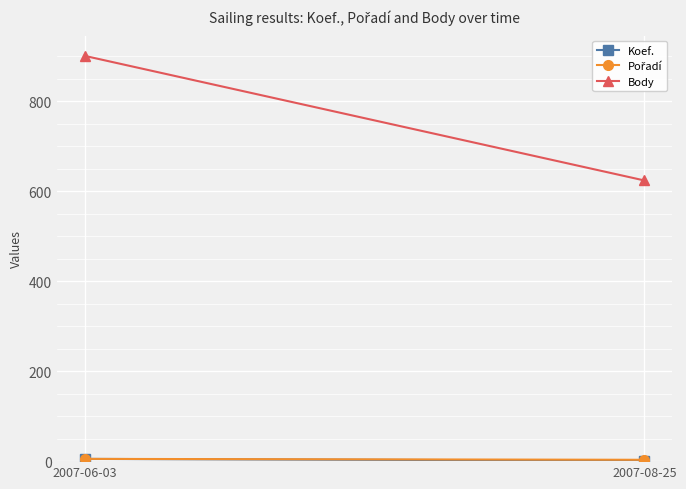

At how many categories does at least one series exceed 256?

2